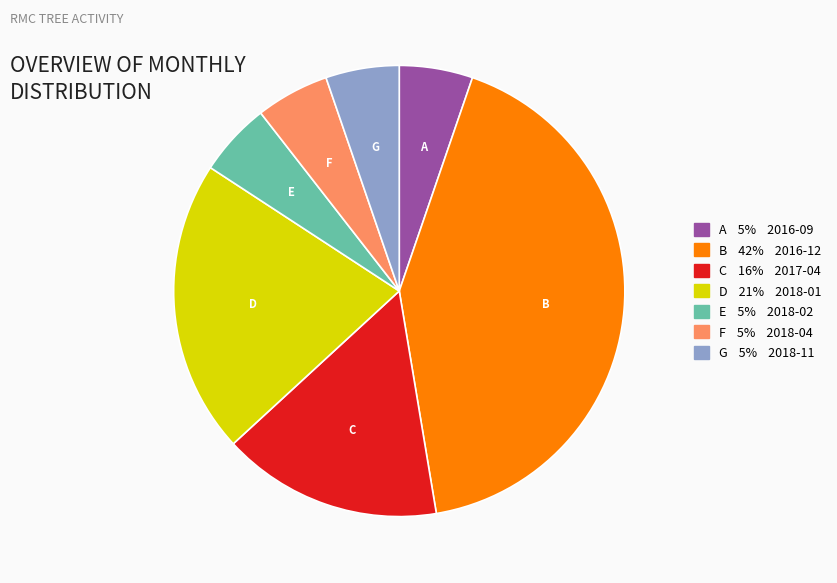

Is there any slice that represents more than half of the pie?

No